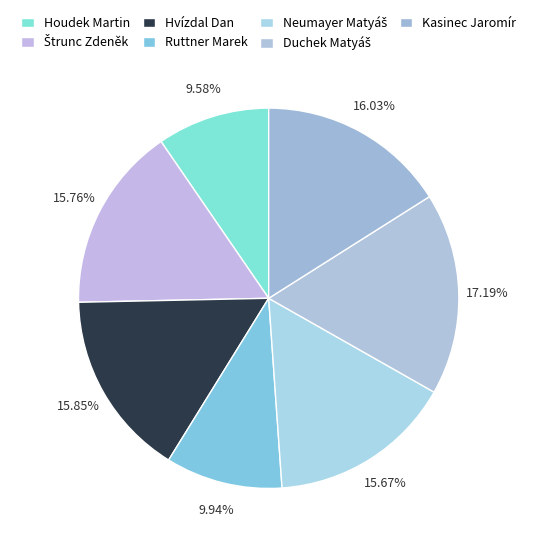

What is the ratio of the value at Ruttner Marek to the value at Neumayer Matyáš?

0.6